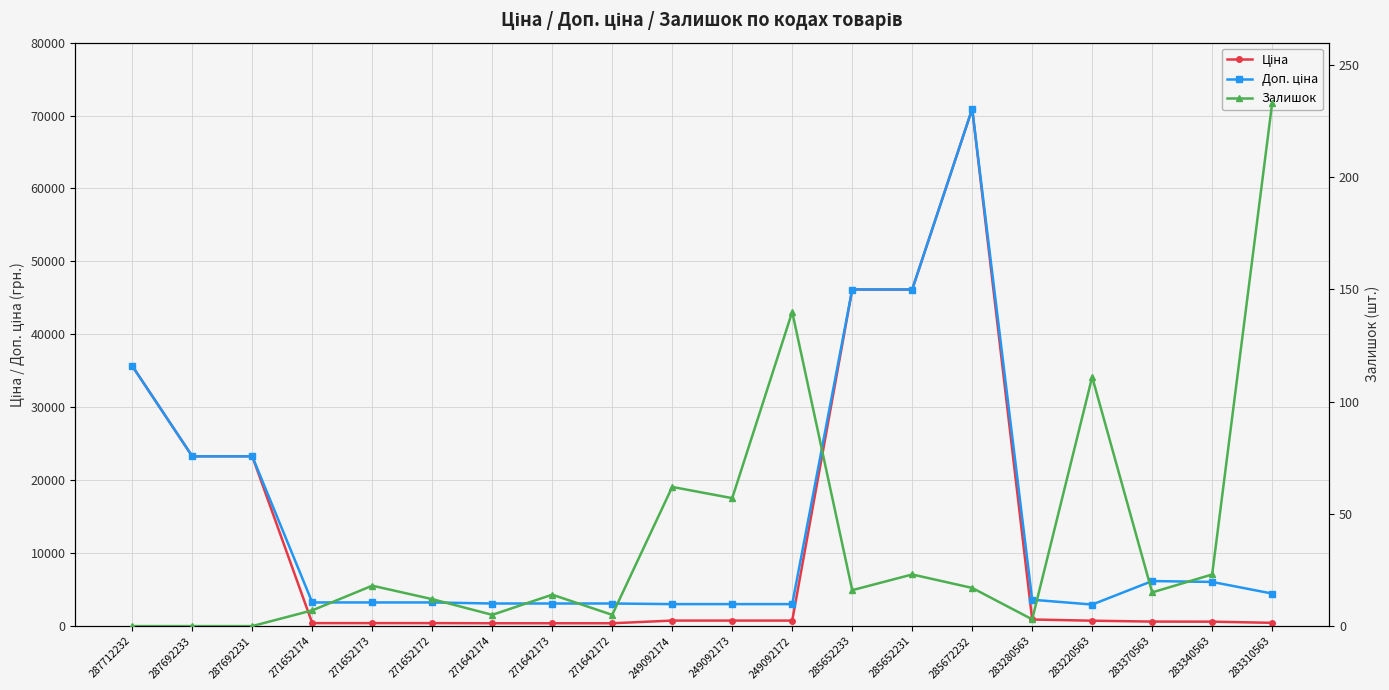

True or false: Залишок and Доп. ціна intersect in this chart.

False